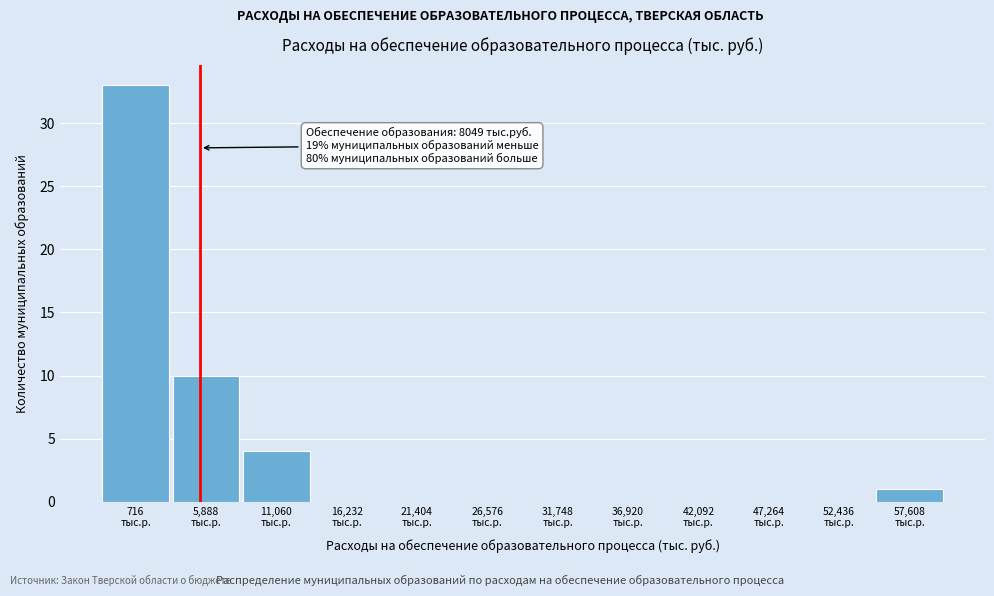

What is the greatest value displayed?

33